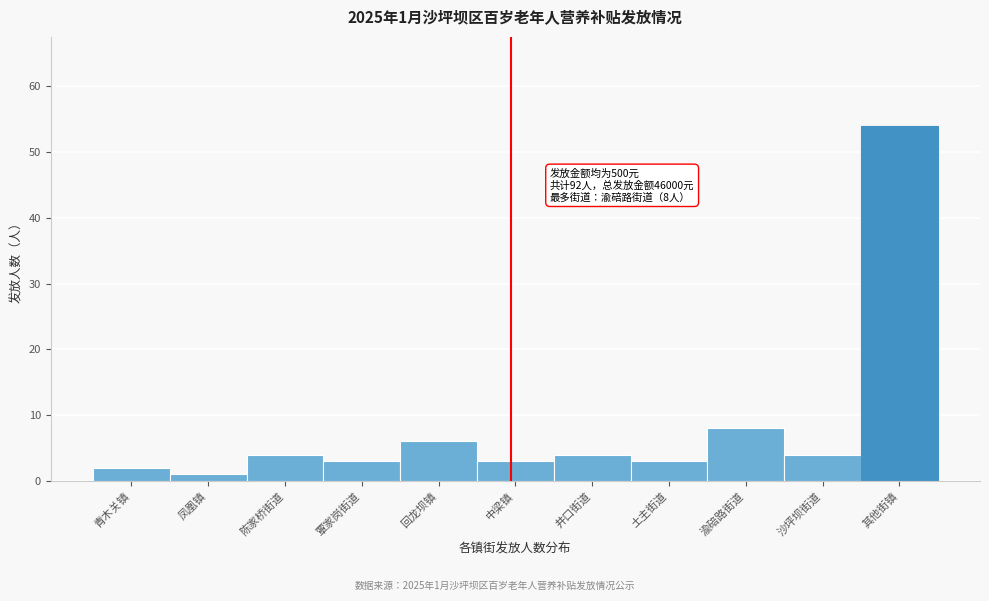

Reading left to right, what are all the values shown in this chart?

青木关镇=2	凤凰镇=1	陈家桥街道=4	覃家岗街道=3	回龙坝镇=6	中梁镇=3	井口街道=4	土主街道=3	渝碚路街道=8	沙坪坝街道=4	其他街镇=54